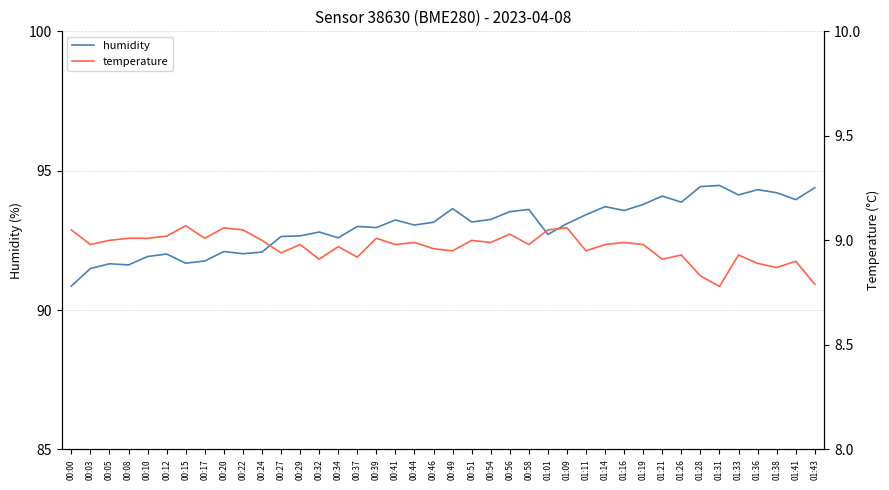

What is the difference between the highest and lowest values at 00:08?

82.6